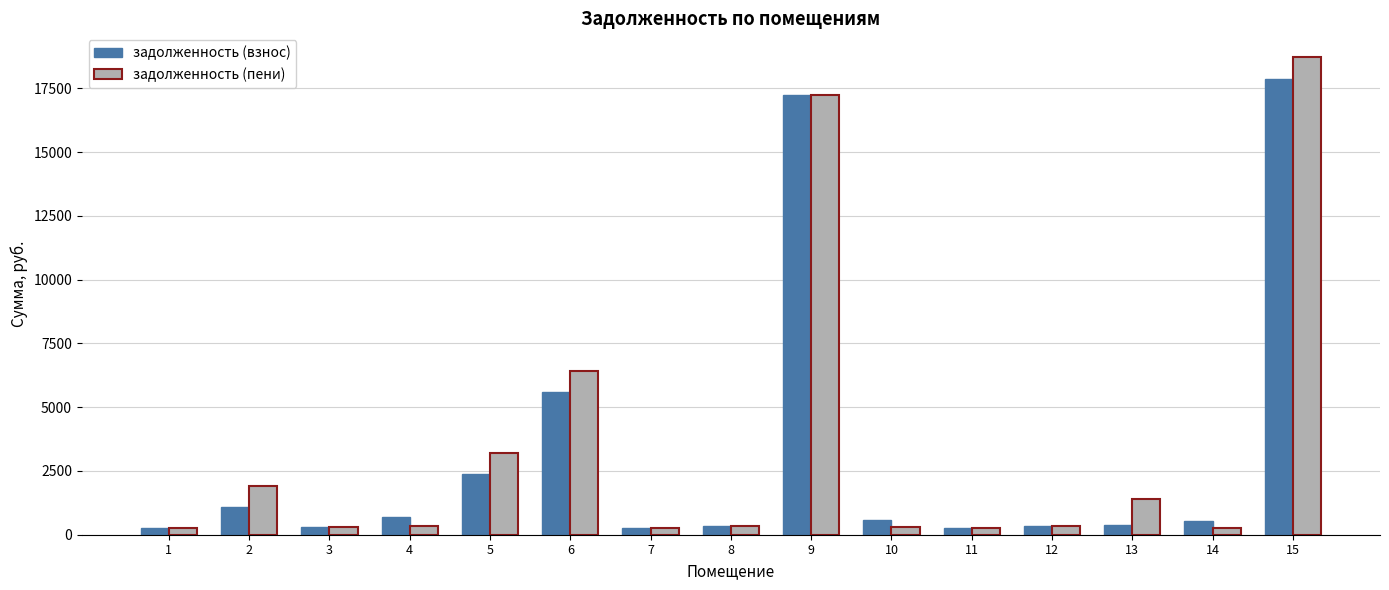

How many groups of bars are there?

15